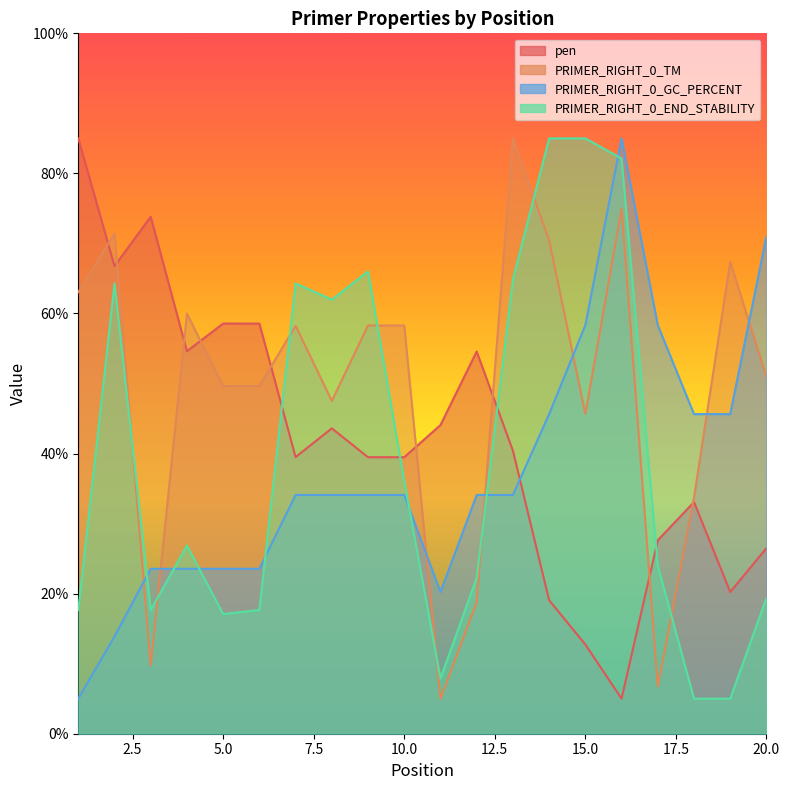

How many lines are shown in the chart?

4